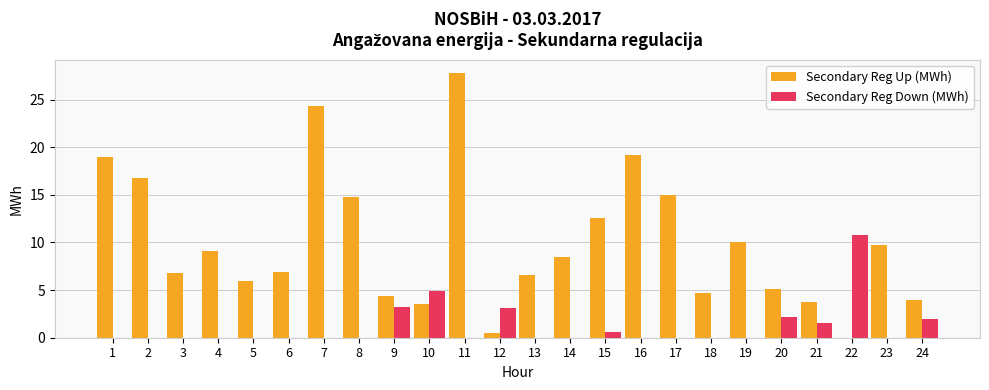

The value of Secondary Reg Up (MWh) at 5 is 5.9. True or false?

True